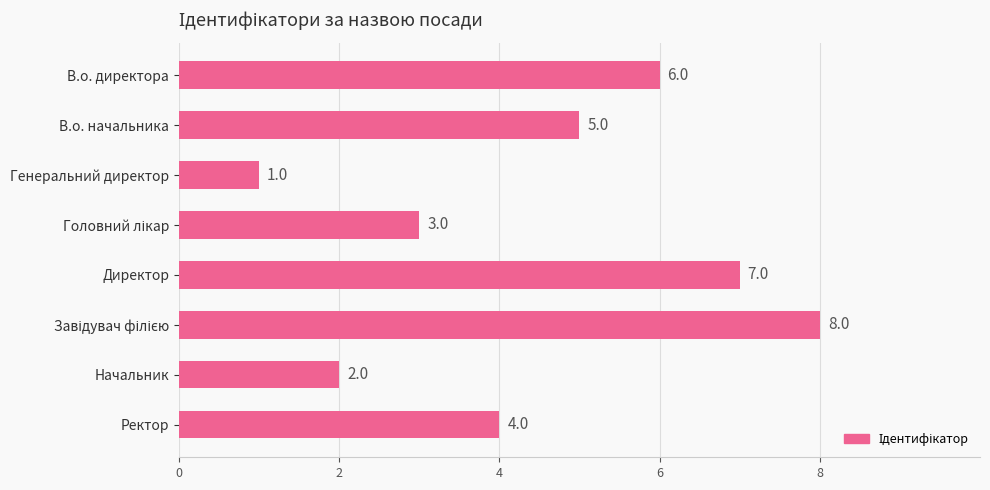

What is the value of the 8th bar from the top?

4